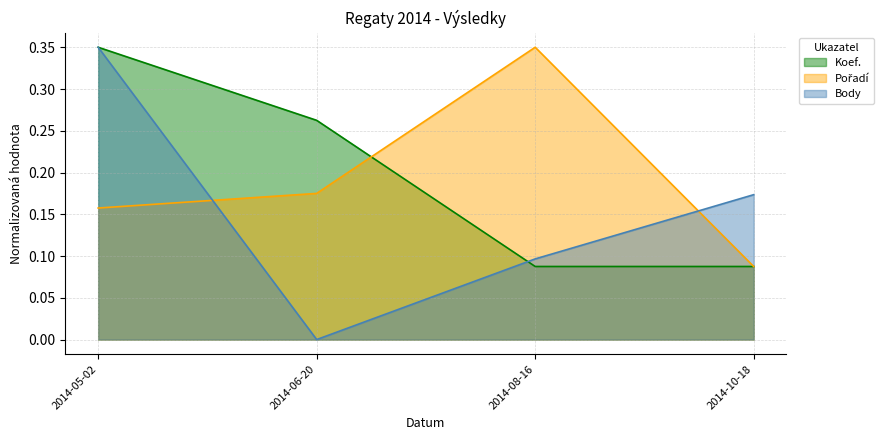

True or false: Koef. and Pořadí cross at least once.

True